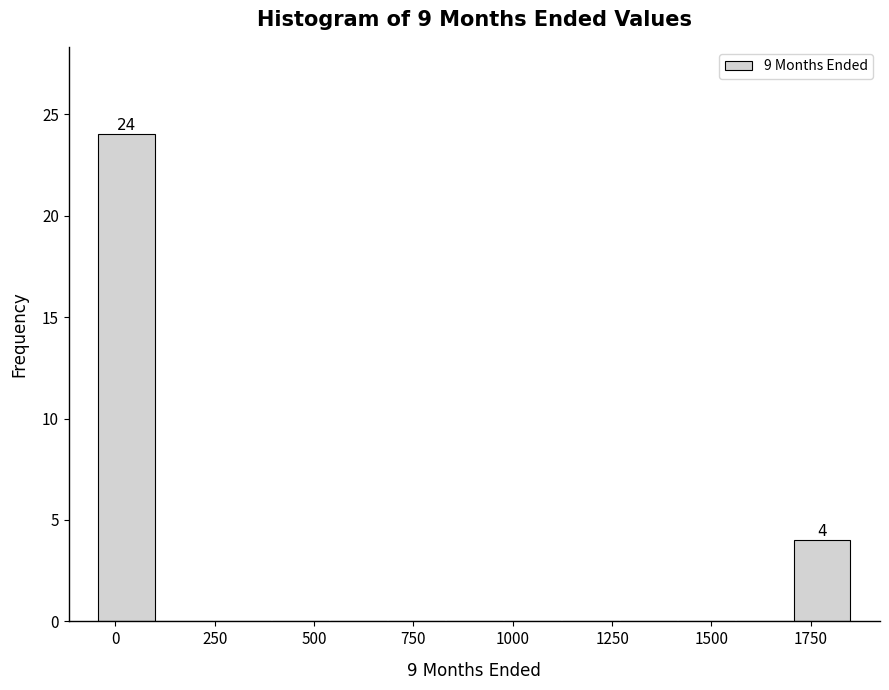

Around what value on the x-axis is the tallest bar? Give the approximate position of its centre, as read against the axis.

50